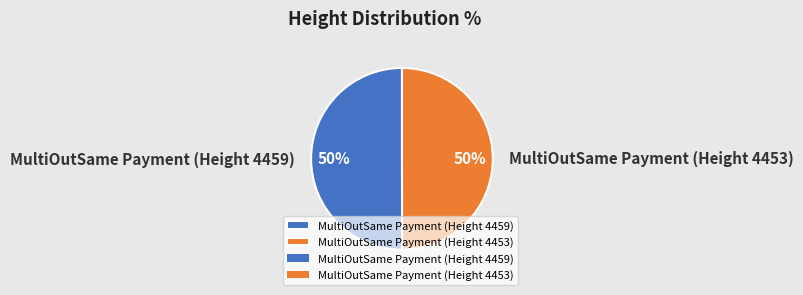

What percentage is the MultiOutSame Payment (Height 4459) slice, to the nearest percent?

50%